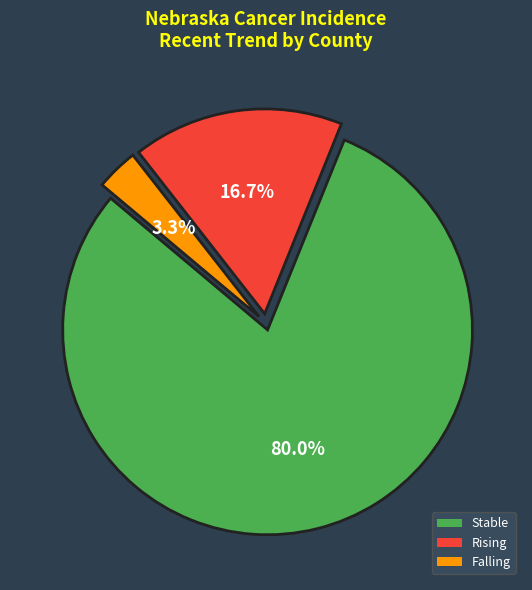

Does any single category account for the majority?

Yes